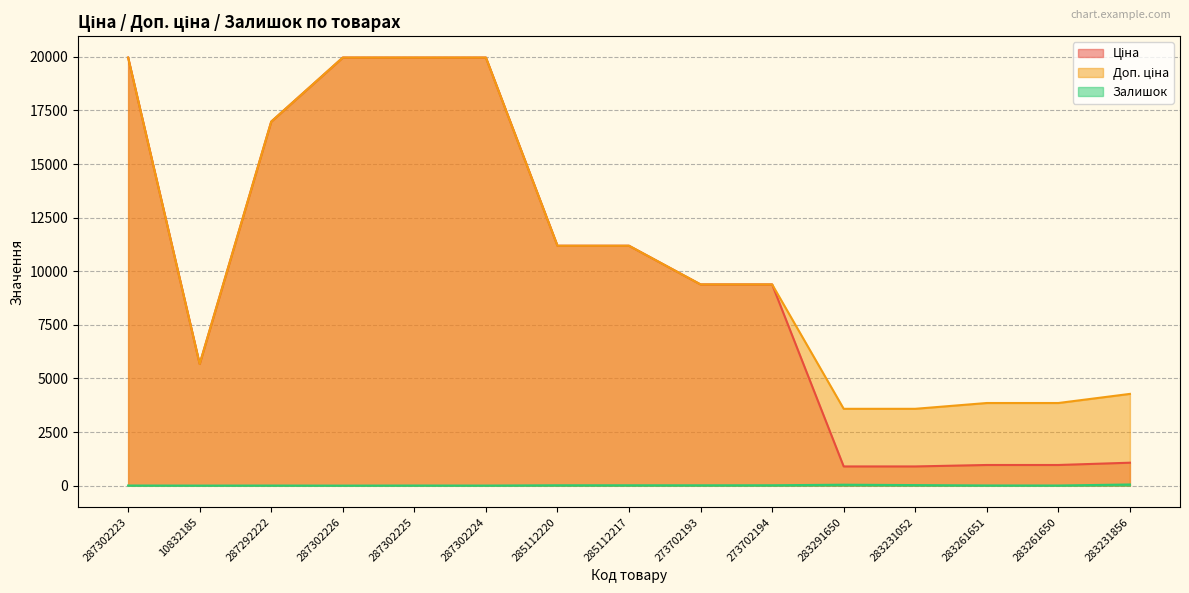

Reading left to right, list all the values displayed in this chart.

Ціна: 19964.2	5673.8	16976.3	19964.2	19964.2	19964.2	11188.2	11188.2	9384.0	9384.0	895.9	895.9	963.5	963.5	1069.8
Доп. ціна: 19964.2	5673.8	16976.3	19964.2	19964.2	19964.2	11188.2	11188.2	9384.0	9384.0	3583.6	3583.6	3854.0	3854.0	4279.1
Залишок: 5.0	2.0	4.0	1.0	5.0	3.0	17.0	17.0	16.0	18.0	43.0	26.0	8.0	6.0	54.0